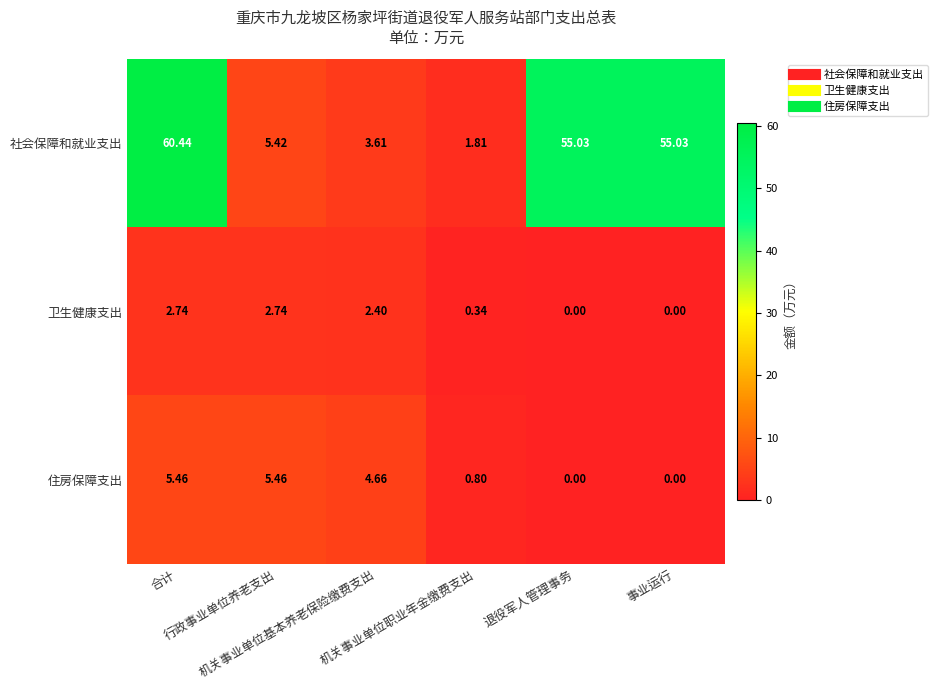

Which series has the largest total across all categories?

社会保障和就业支出